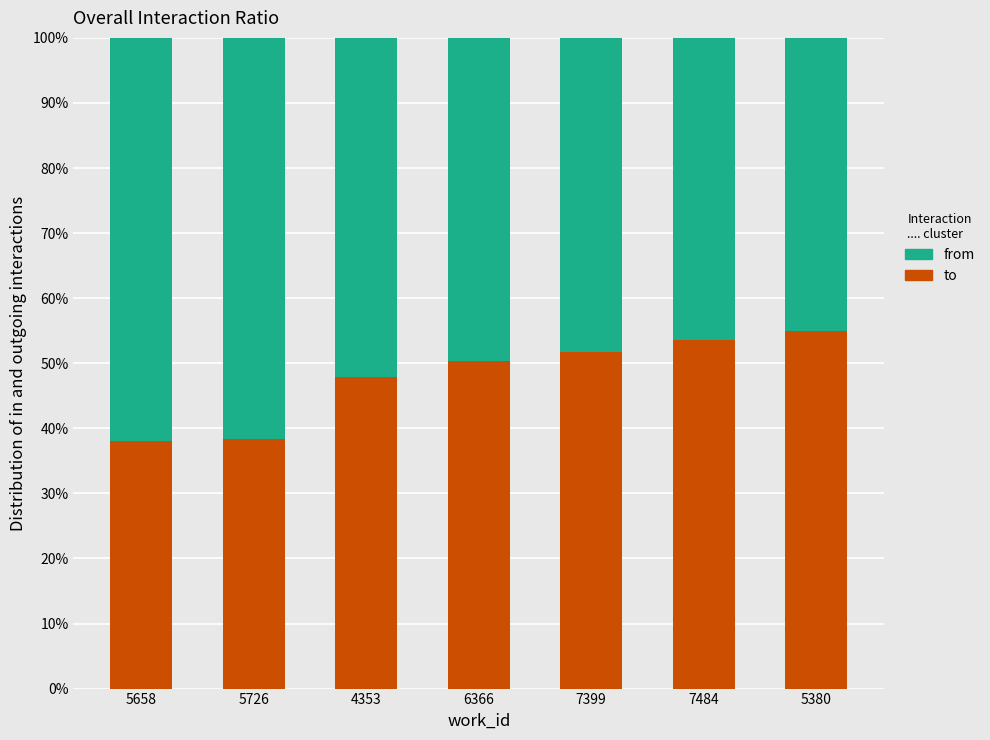

True or false: to has a value of 49.8 at 5658.

False